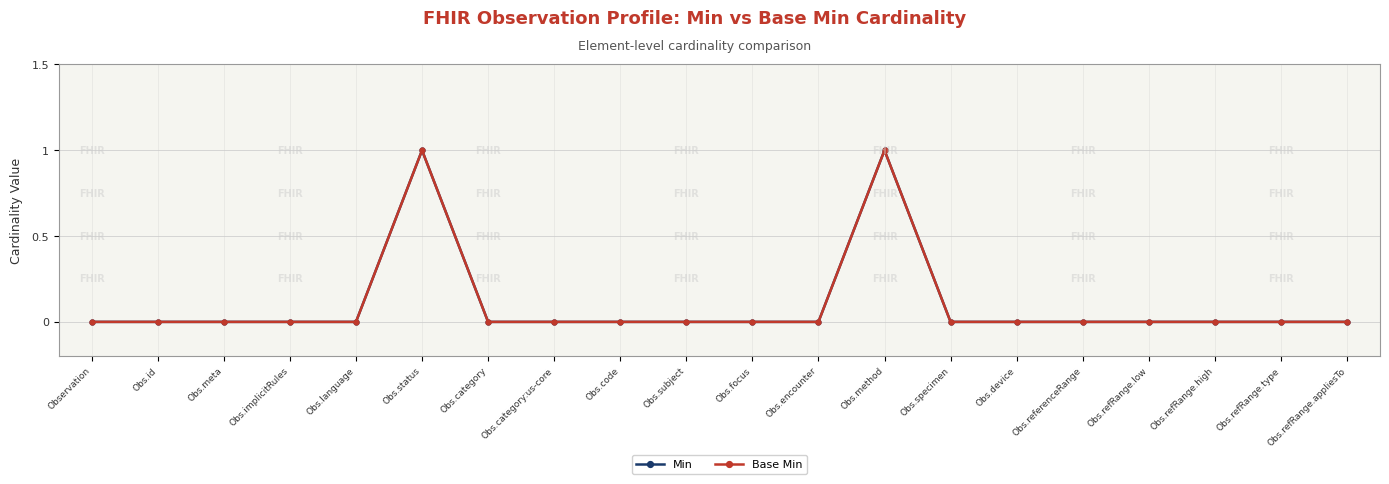

Does the chart have visible grid lines?

Yes